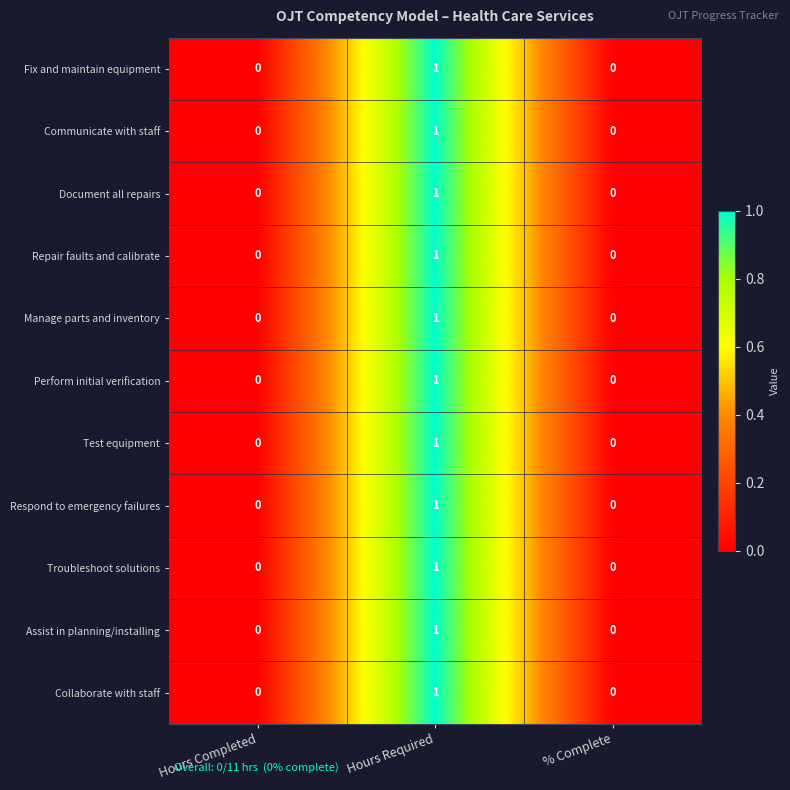

At which category is the sum across all series the highest?

Hours Required